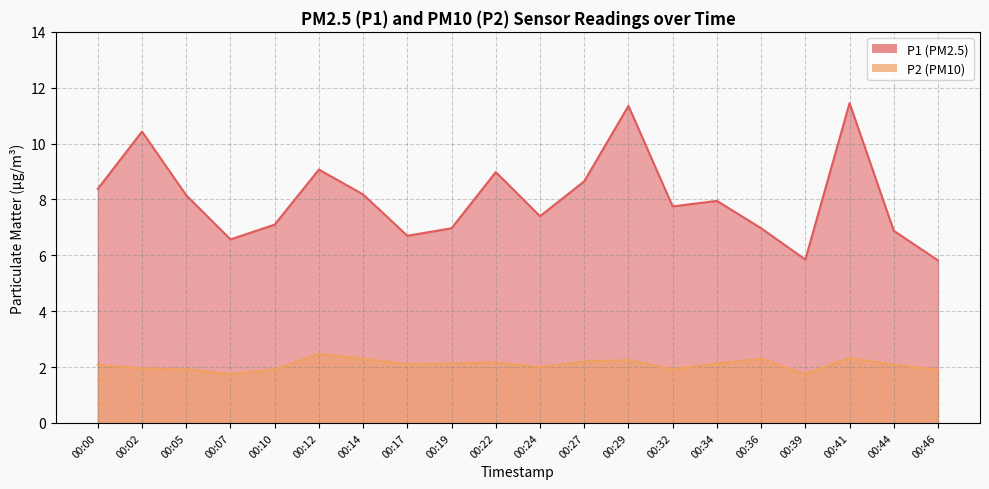

What is the value of the P1 point at the 9th from the left?

7.0